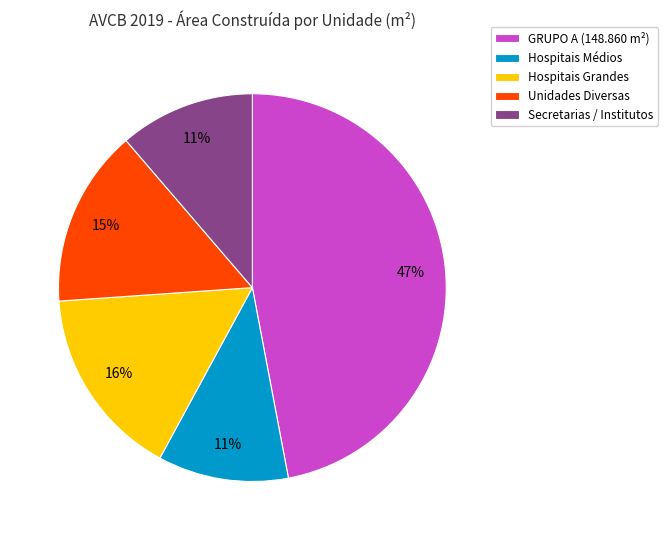

What percentage is the GRUPO A (148.860 m²) slice, to the nearest percent?

47%